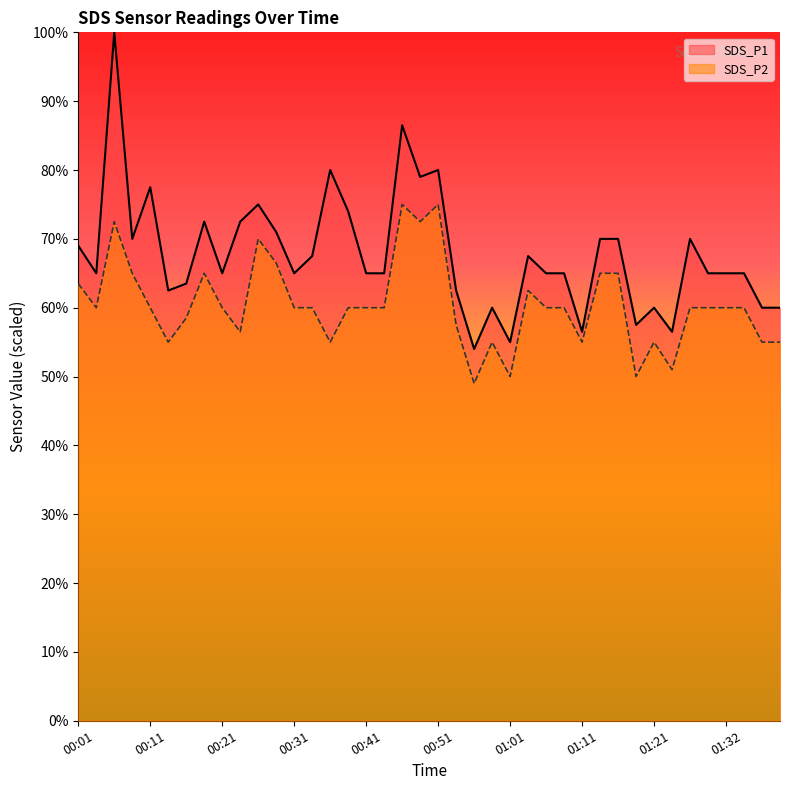

At which category does SDS_P1 reach its first local valley?

00:04